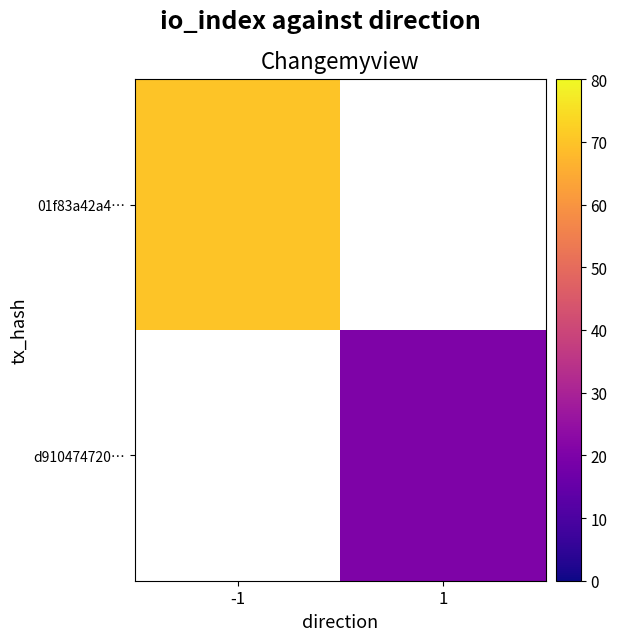

Where is 01f83a42a4… nearest to the value 70?

-1